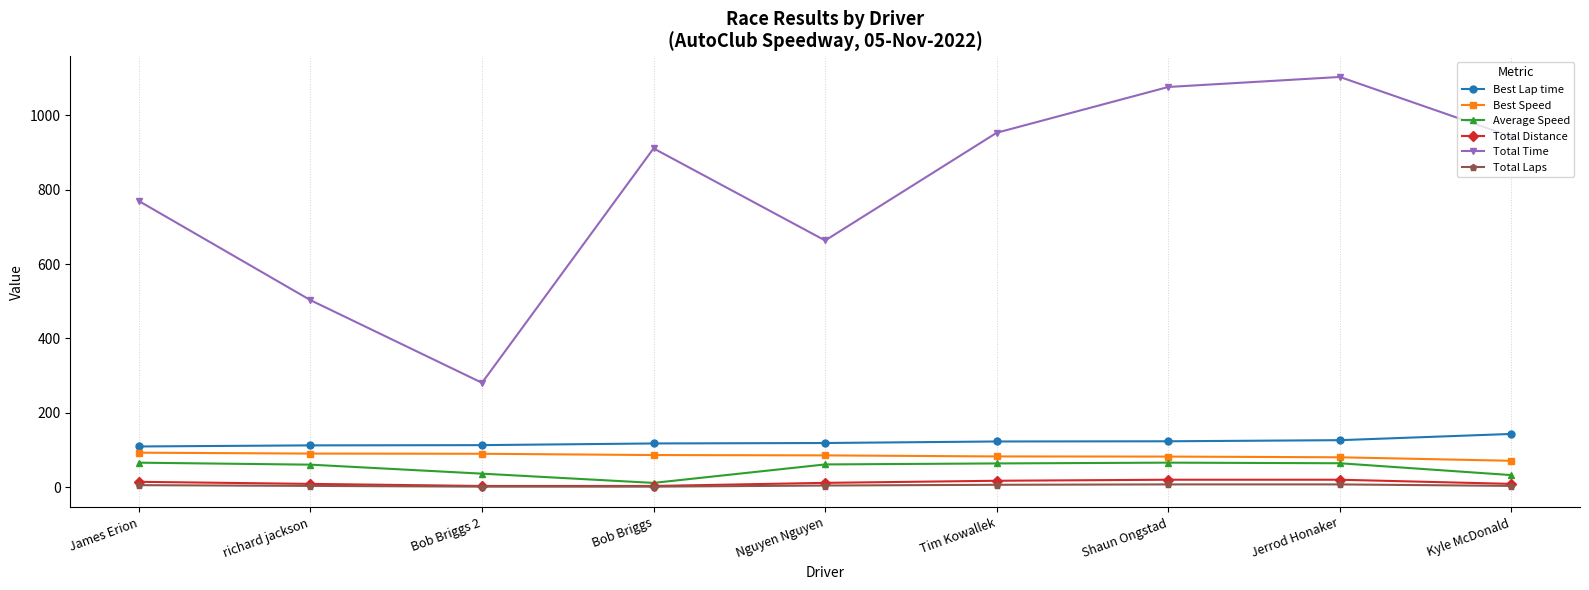

What is the spread (max minus min) of values at Shaun Ongstad?

1069.4